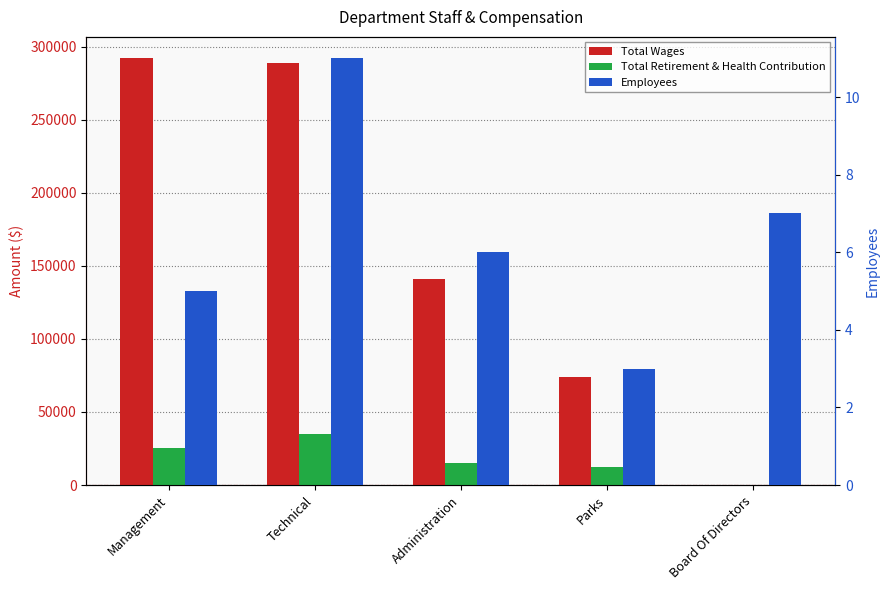

How many groups of bars are there?

5